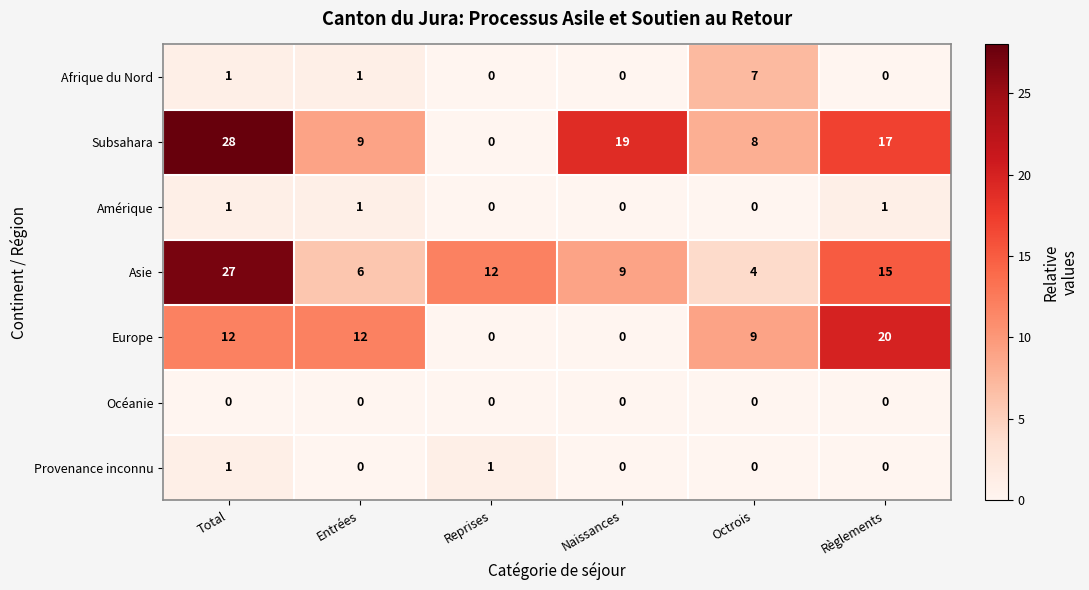

How many positive values does the Provenance inconnu series have?

2